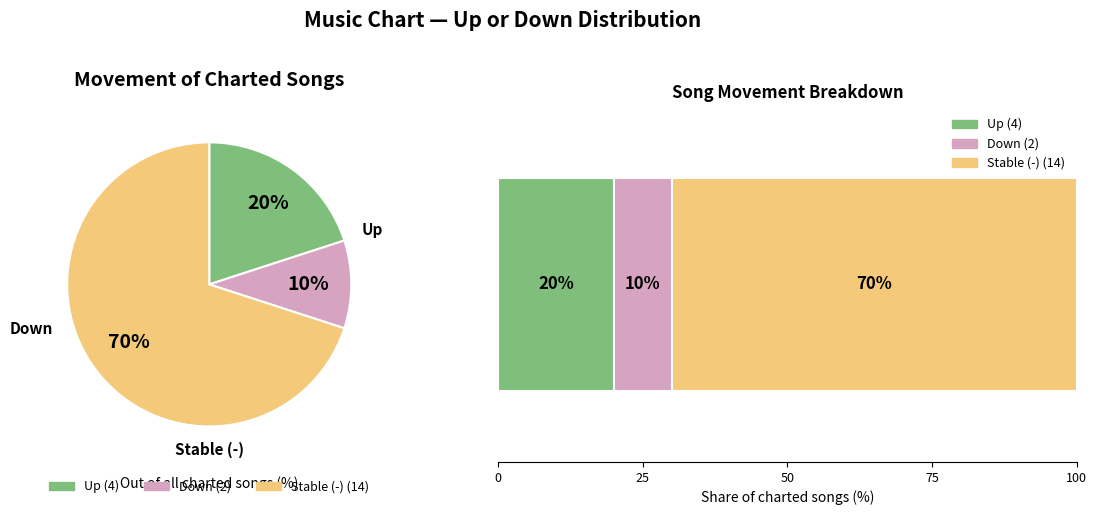

Which slice is the smallest?

down